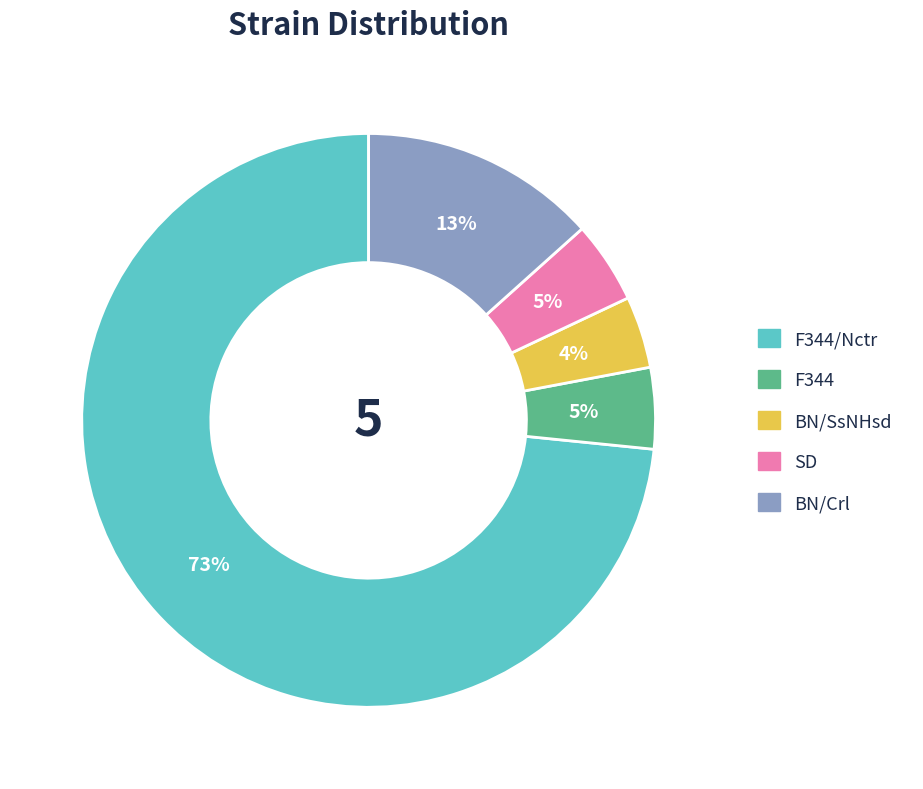

Is there a majority slice in this chart?

Yes